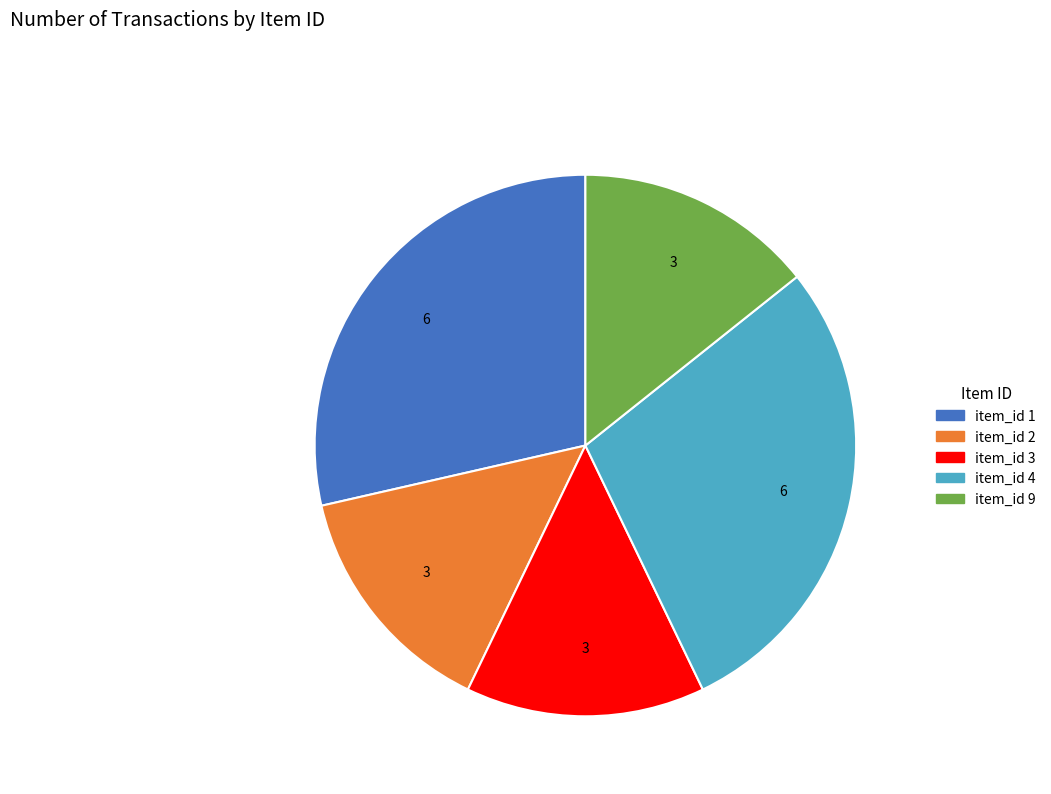

What is the ratio of the value at item_id 1 to the value at item_id 3?

2.0